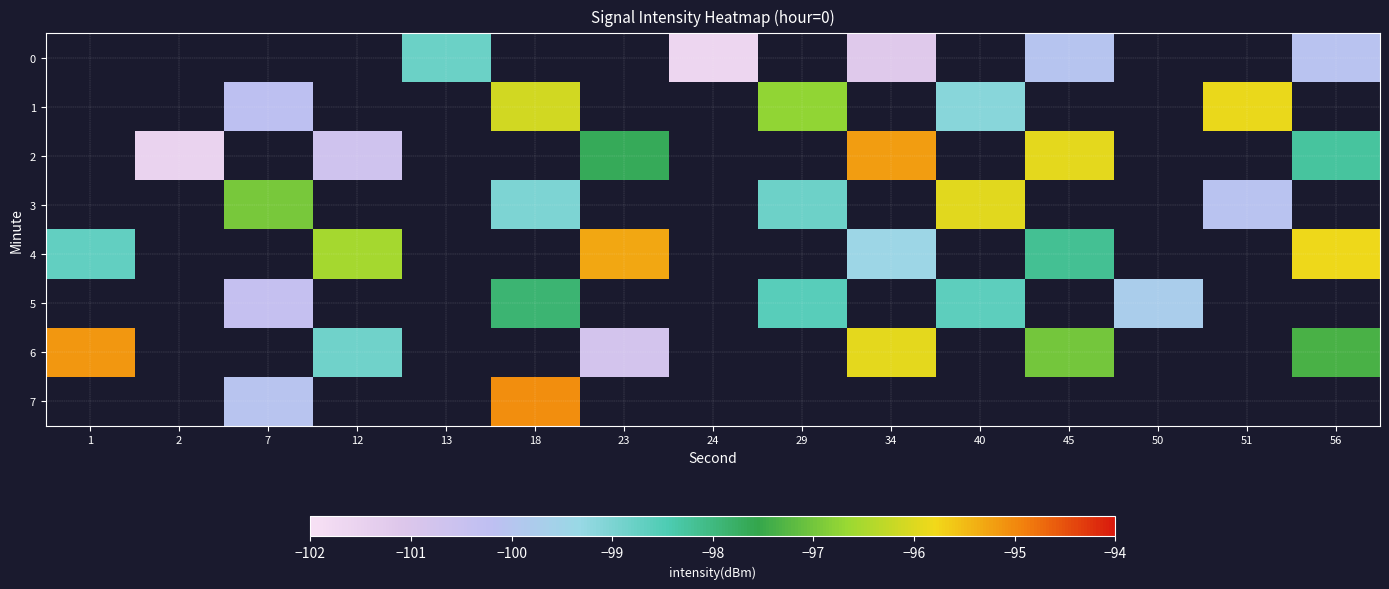

How many data points does each series have?

15